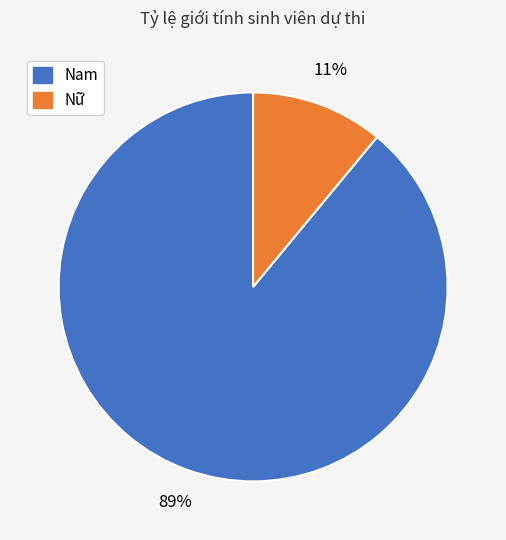

How many slices are in this pie chart?

2